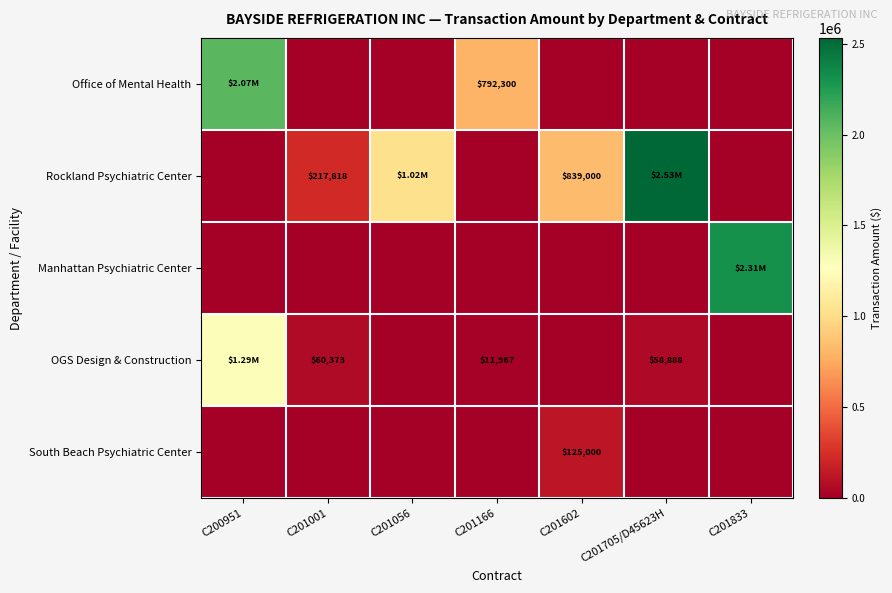

List the labels in order of Manhattan Psychiatric Center value, smallest first.

C200951, C201001, C201056, C201166, C201602, C201705/D45623H, C201833